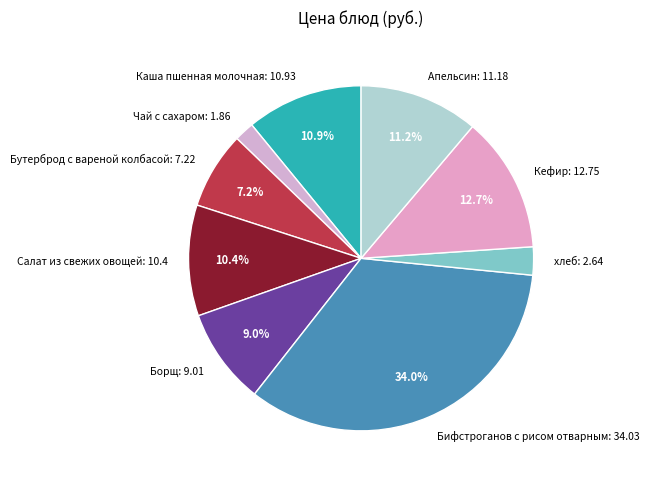

What percentage is NOT represented by Каша пшенная молочная?

89.1%